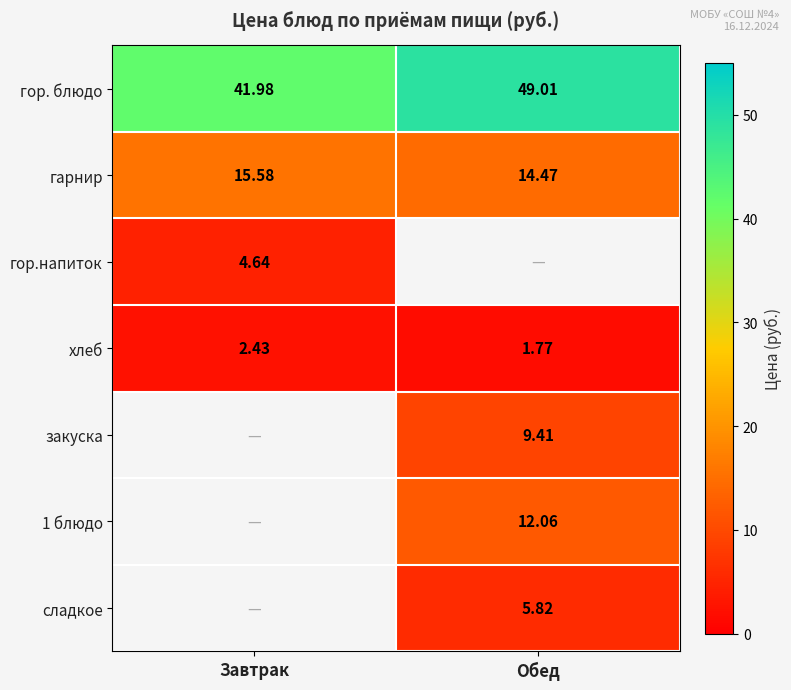

At which label does хлеб reach its minimum?

Обед